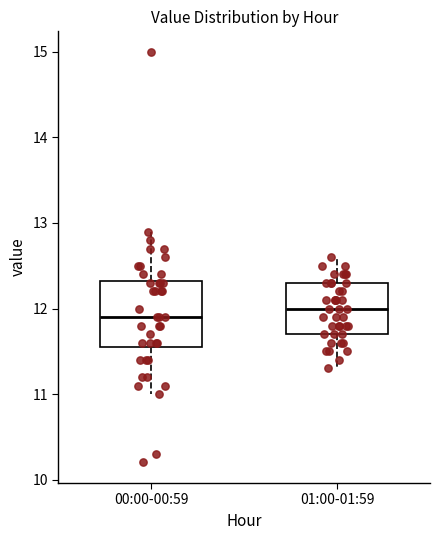

Reading left to right, transcribe this box plot: for each box, give where its median line is, the range the box spans, and where its two whiskers end, as read against the y-axis. The values are not printed on the chart, so give them approximately, as read against the axis.

00:00-00:59: median 11.9, box 11.6 to 12.3, whiskers 11.0 to 12.9
01:00-01:59: median 12.0, box 11.7 to 12.3, whiskers 11.3 to 12.6